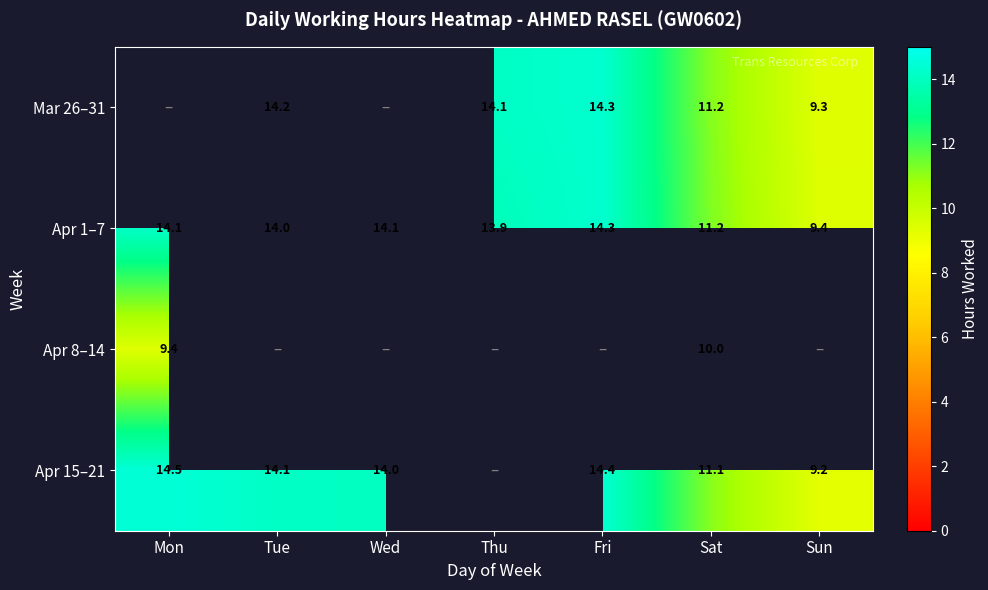

At which label is Apr 1–7 closest to 11?

Sat